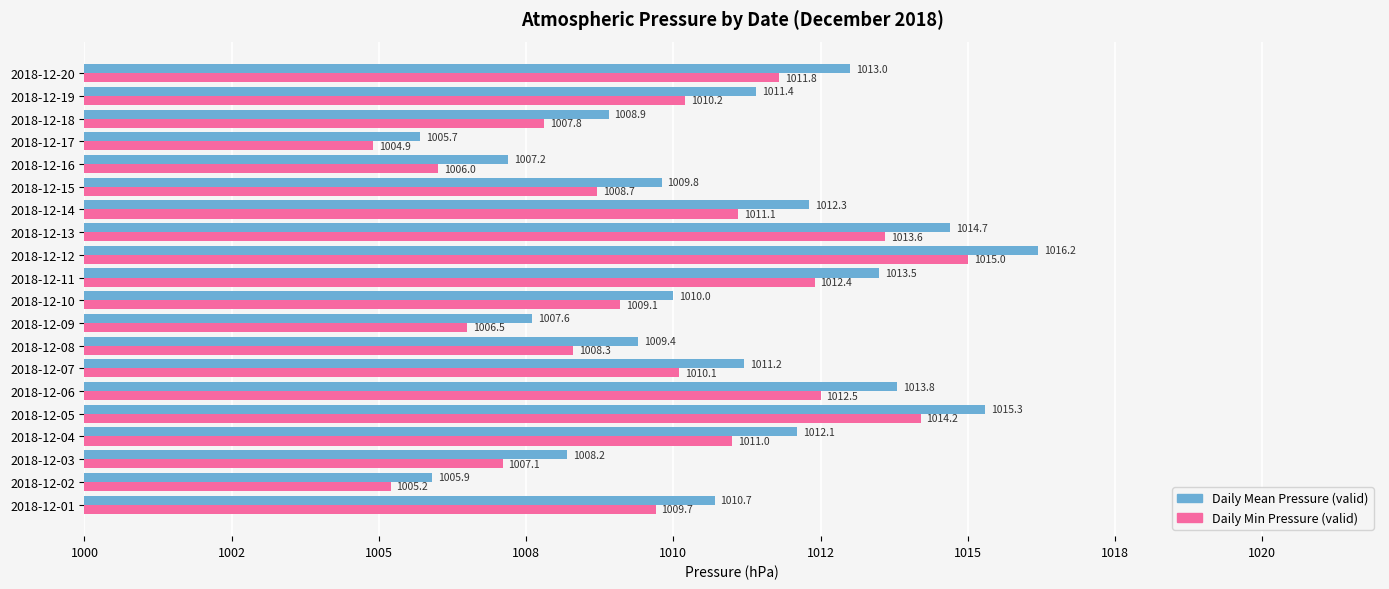

What is the difference between the maximum and minimum values in the Daily Mean Pressure (valid) series?

10.5